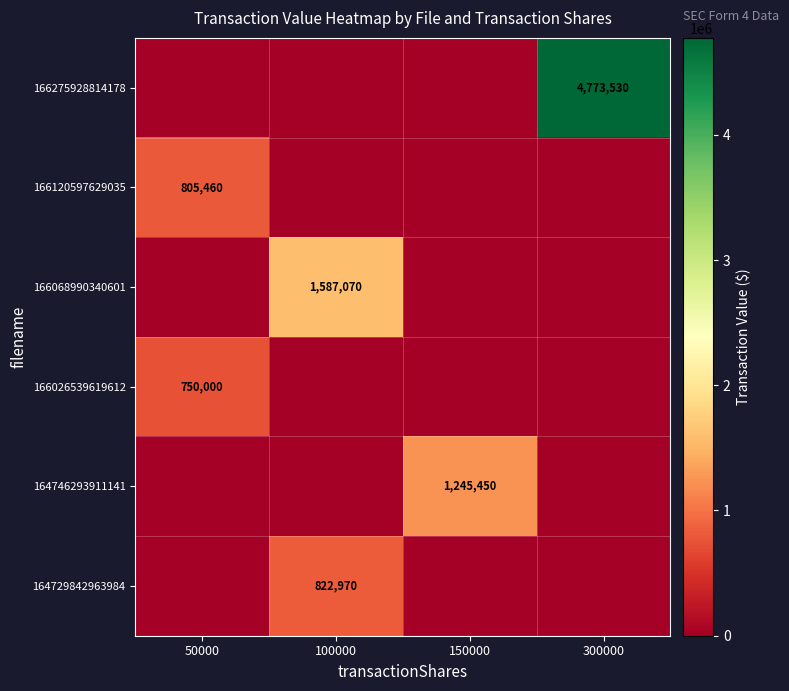

The 164729842963984 series shows 0 at 150000. True or false?

True